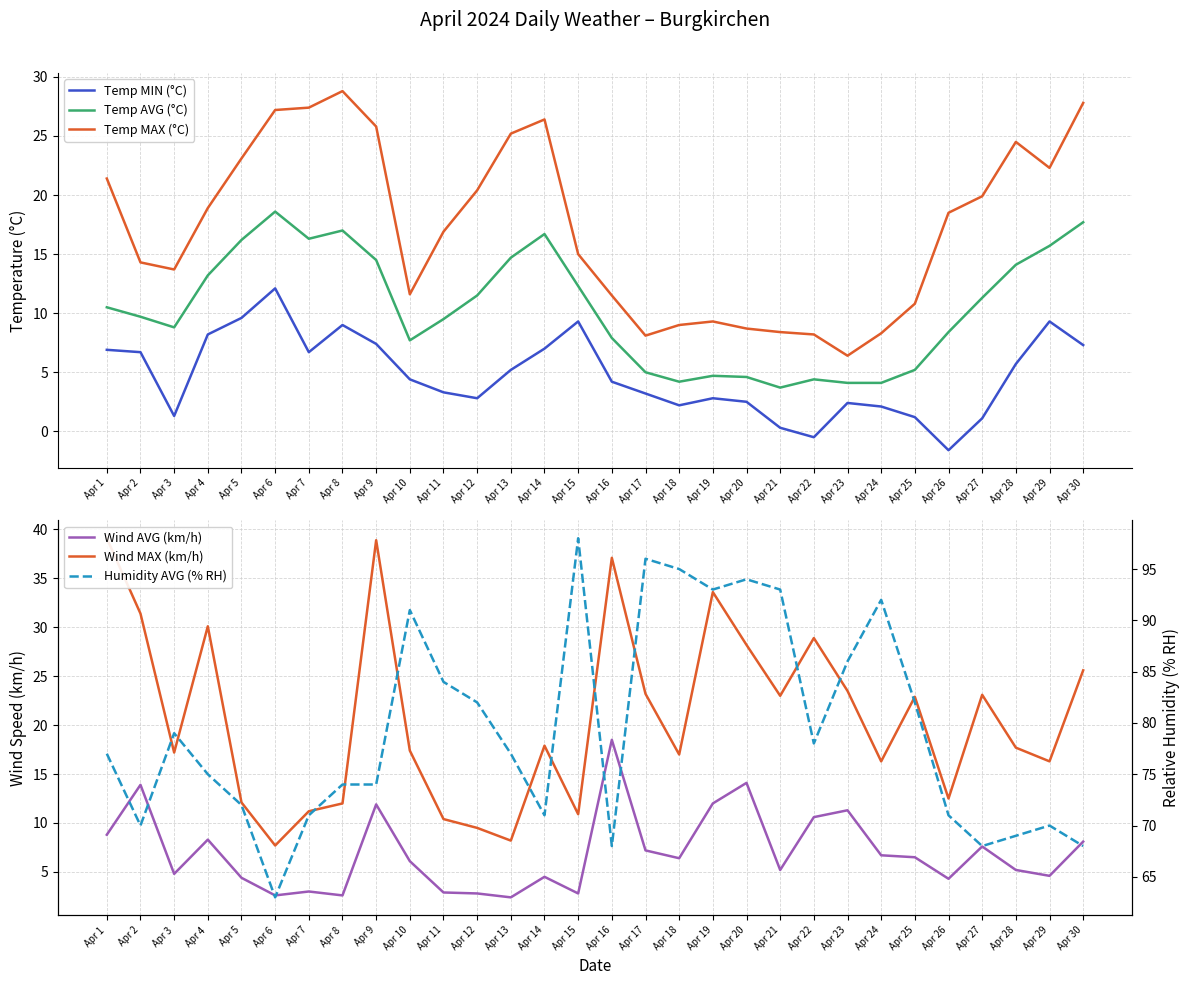

What is the value of the Wind AVG (km/h) point at the 2nd from the left?

13.9